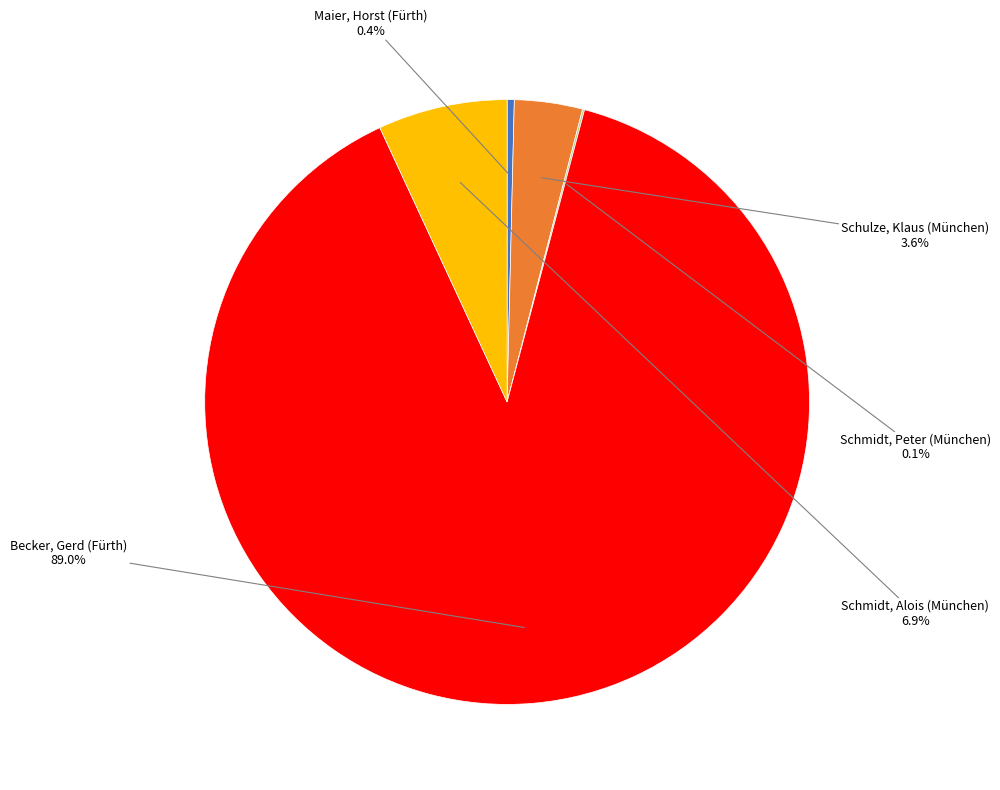

Is there any slice that represents more than half of the pie?

Yes